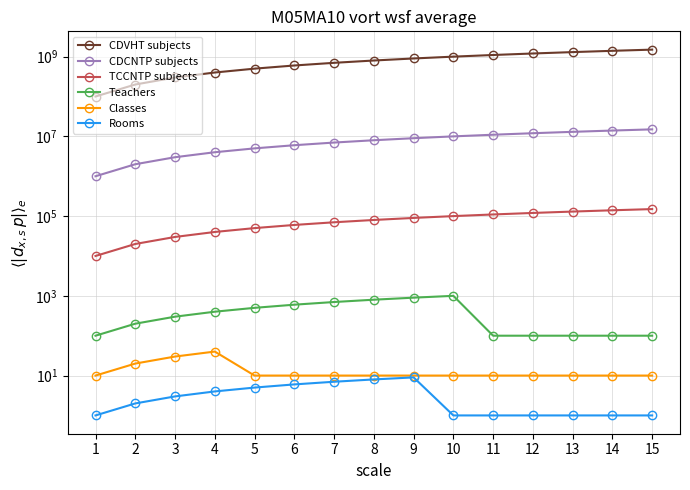

At which category is the sum across all series the highest?

15